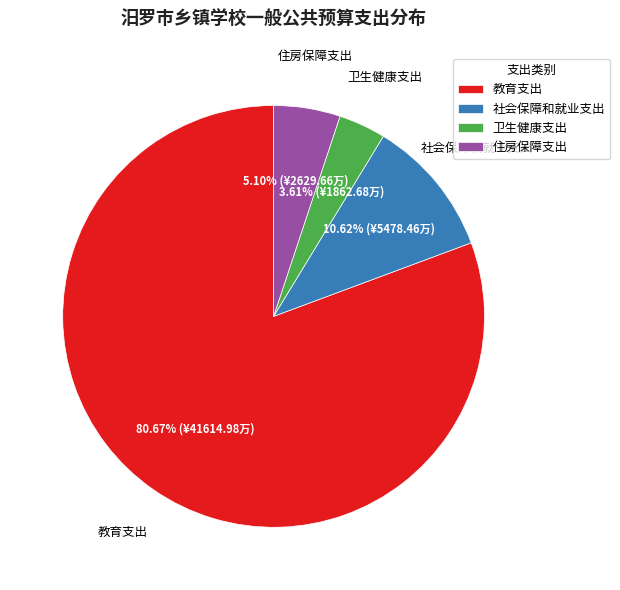

Which category has the smallest portion of the pie?

卫生健康支出